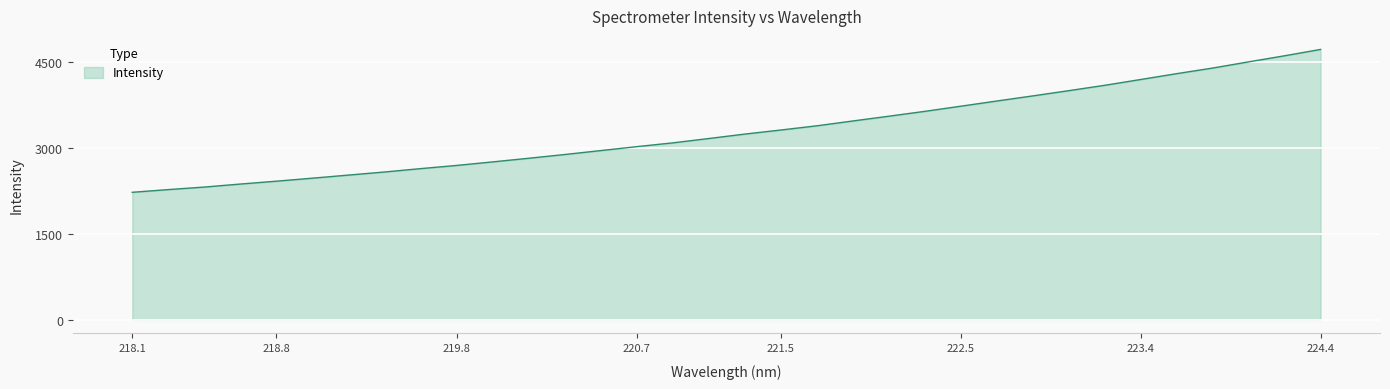

What is the maximum value shown in the chart?

4727.1